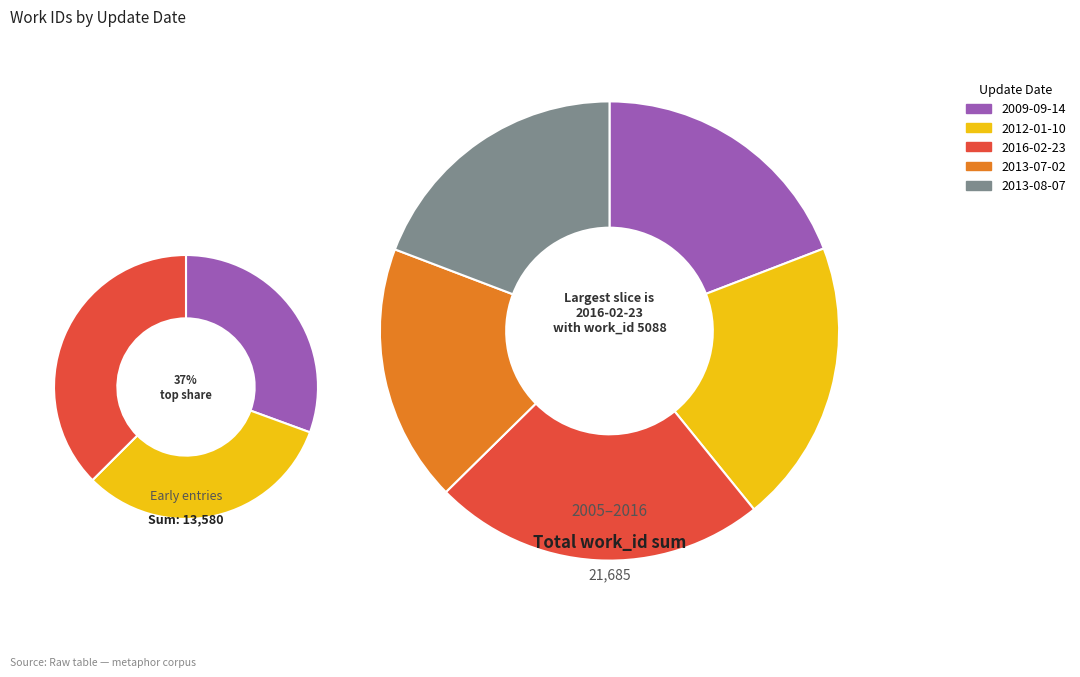

Is it true that 2013-07-02 is 18% of the pie?

True